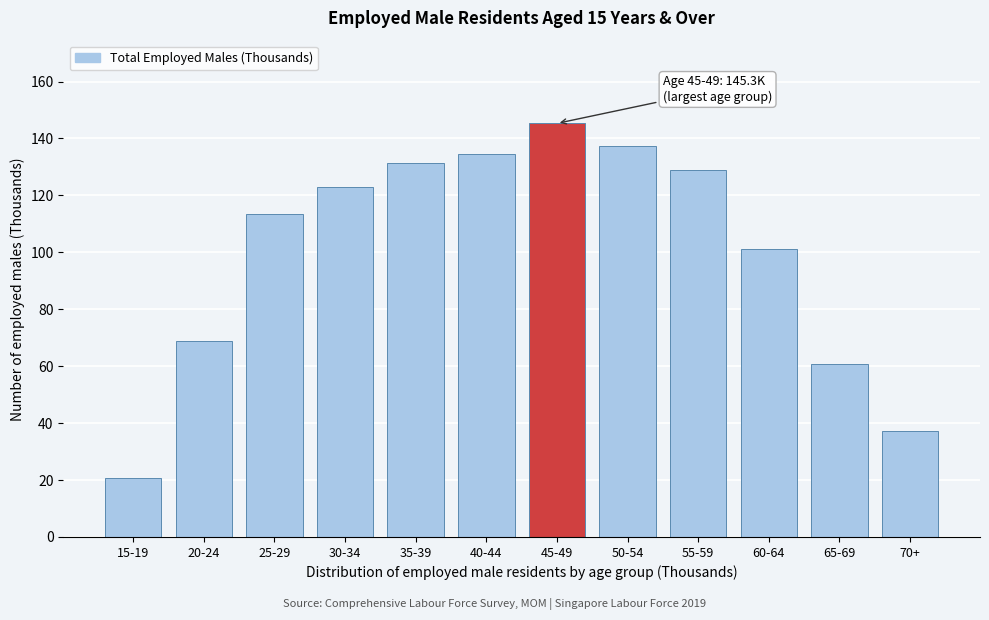

Reading right to left, extract all data points from this chart.

37.1	60.8	101.1	128.9	137.4	145.3	134.5	131.3	122.9	113.5	68.8	20.8